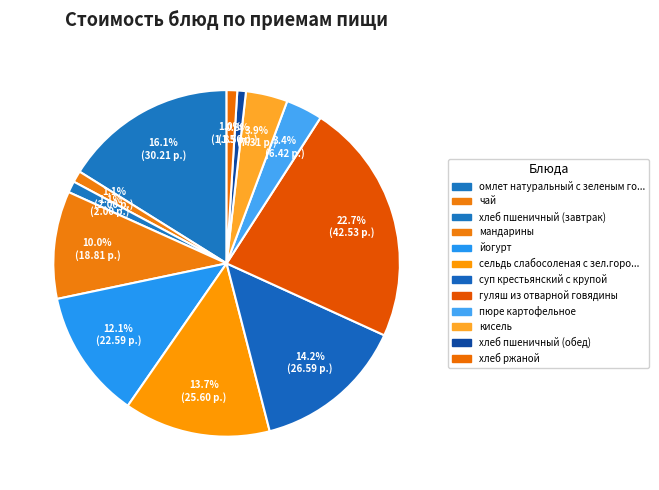

How many segments does this pie chart have?

12